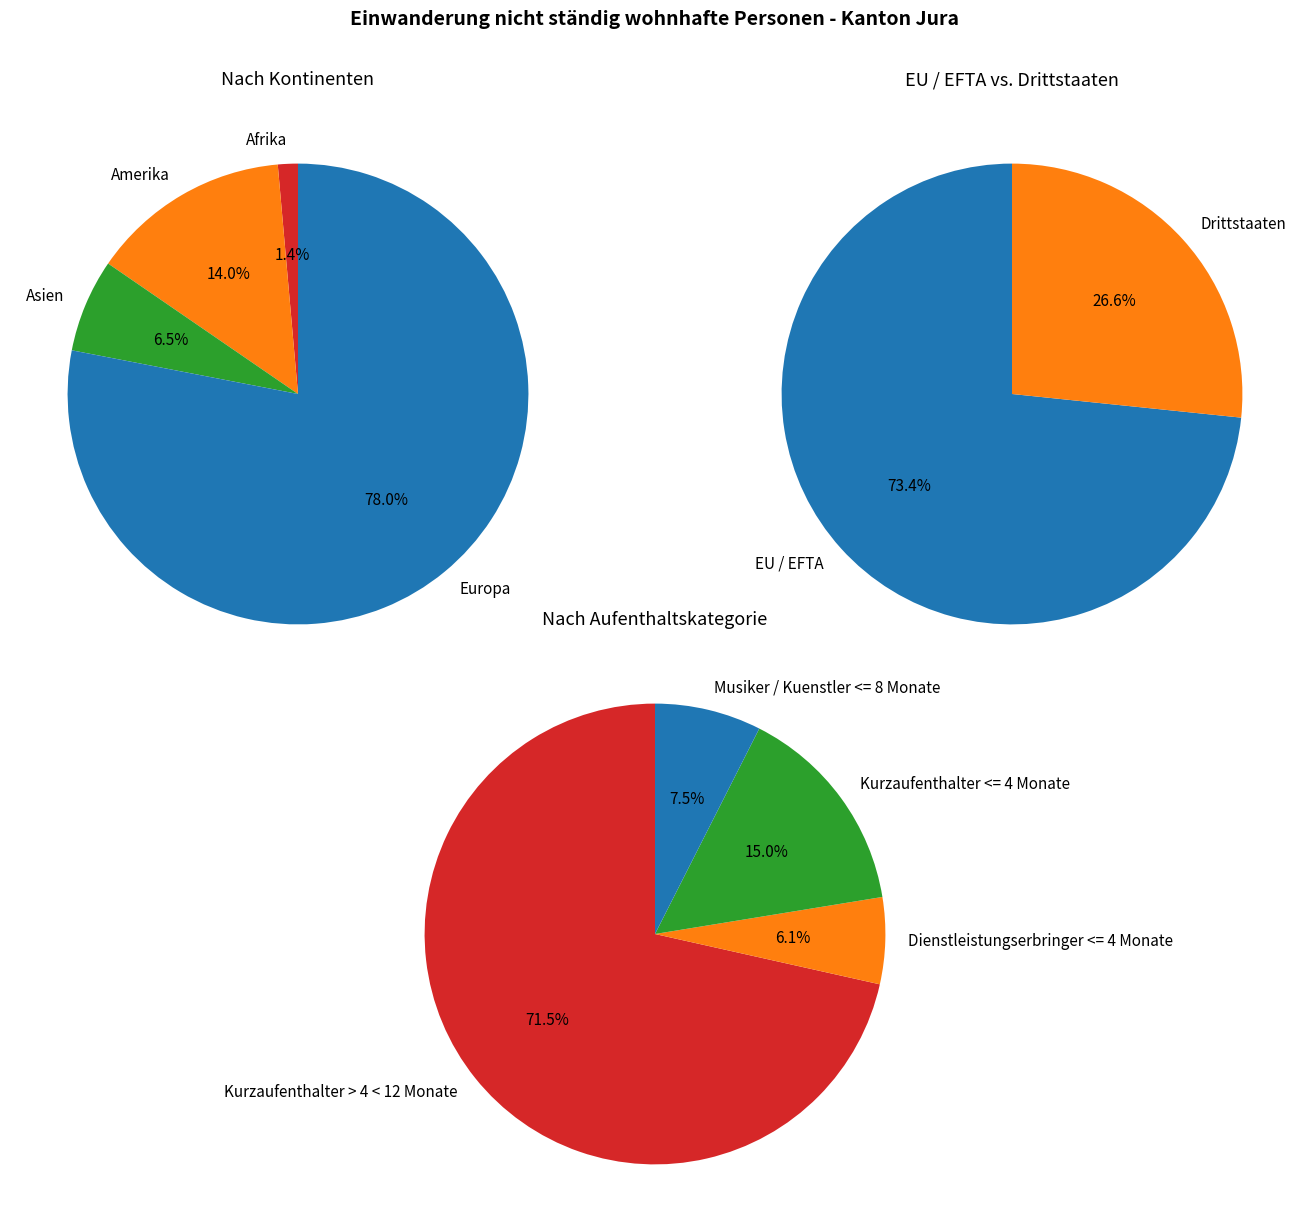

What percentage do Europa and Asien together represent?

84.6%